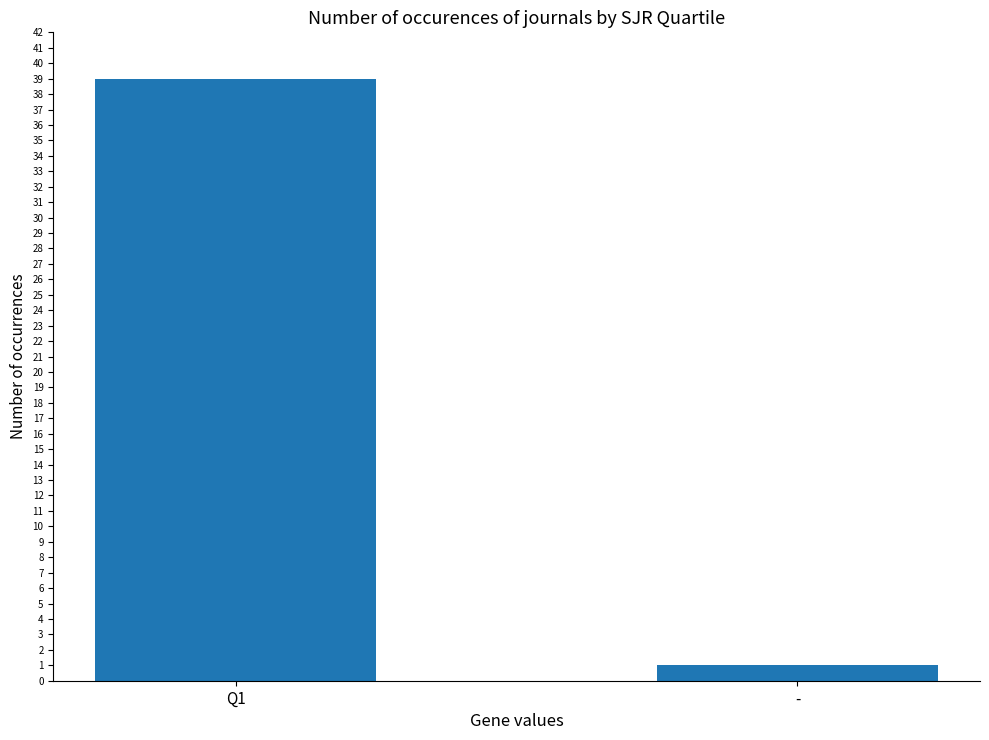

What is the difference between the maximum and minimum values?

38